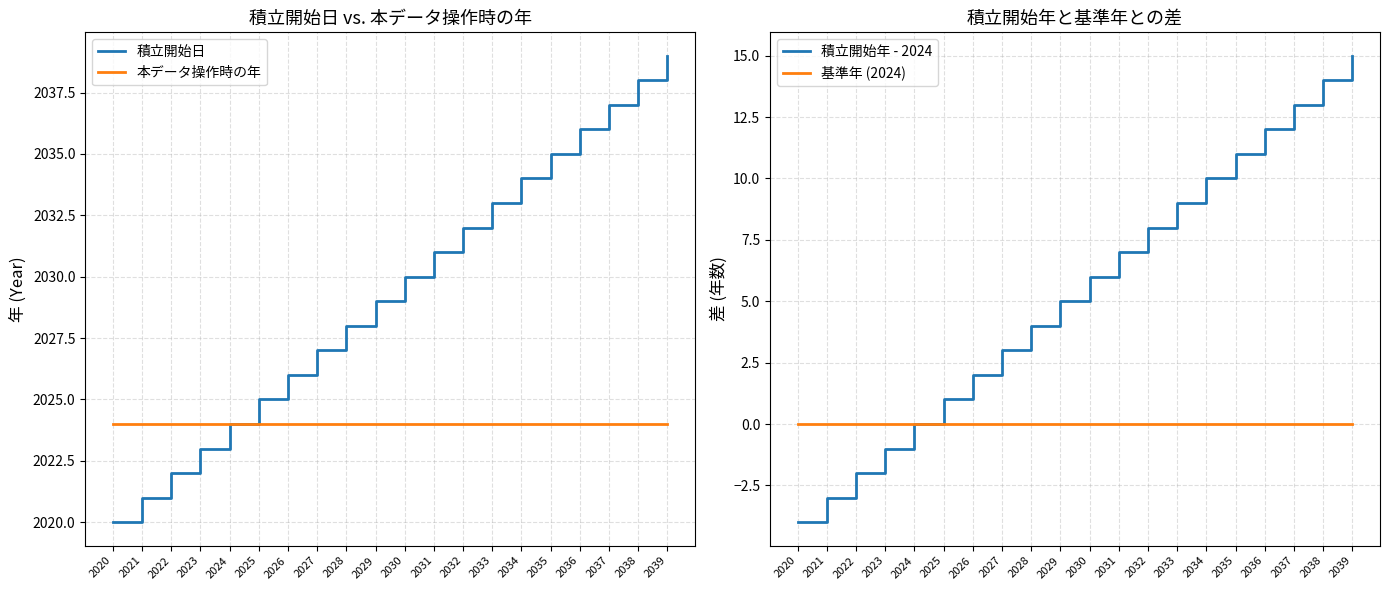

Which series has the largest range (max minus min)?

積立開始日